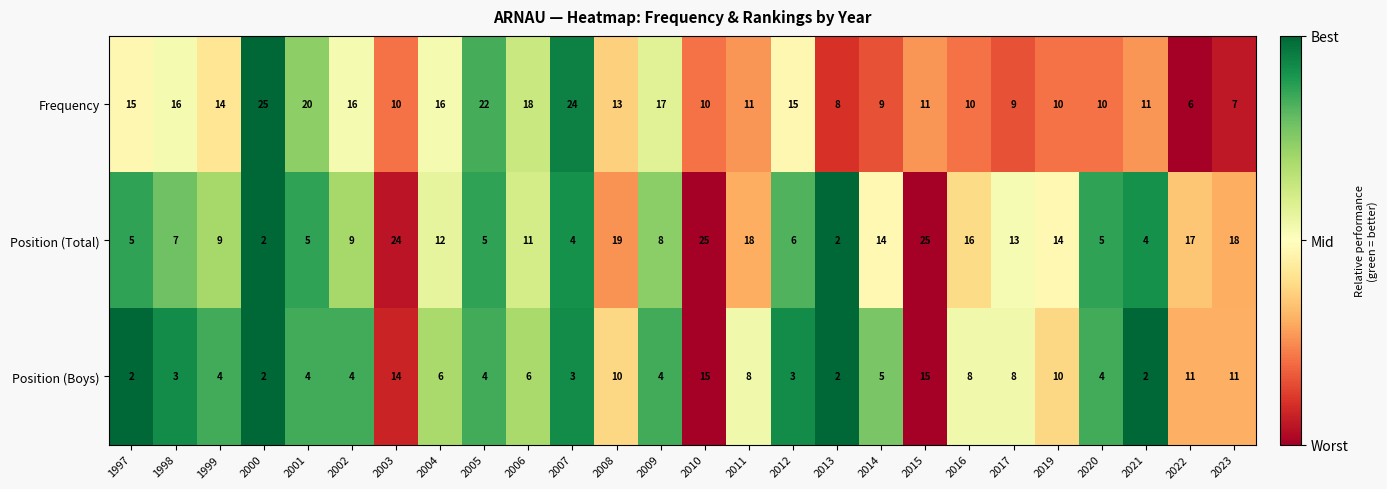

Which series changed the most between 2012 and 2017?

Position (Total)